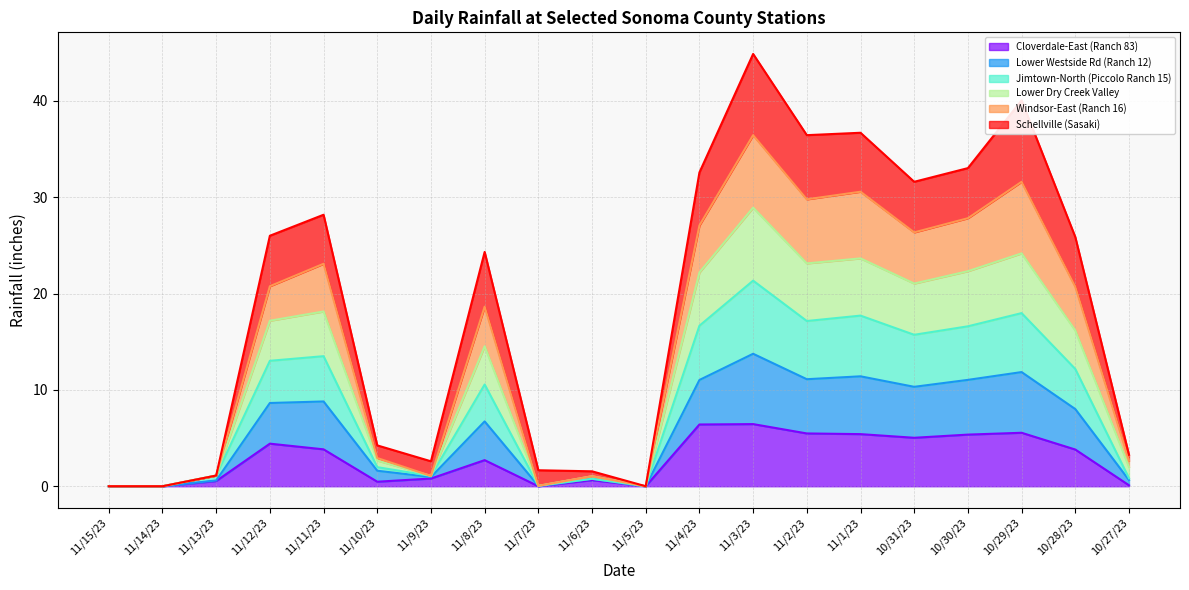

Which series changed the most between 11/11/23 and 10/28/23?

Lower Dry Creek Valley